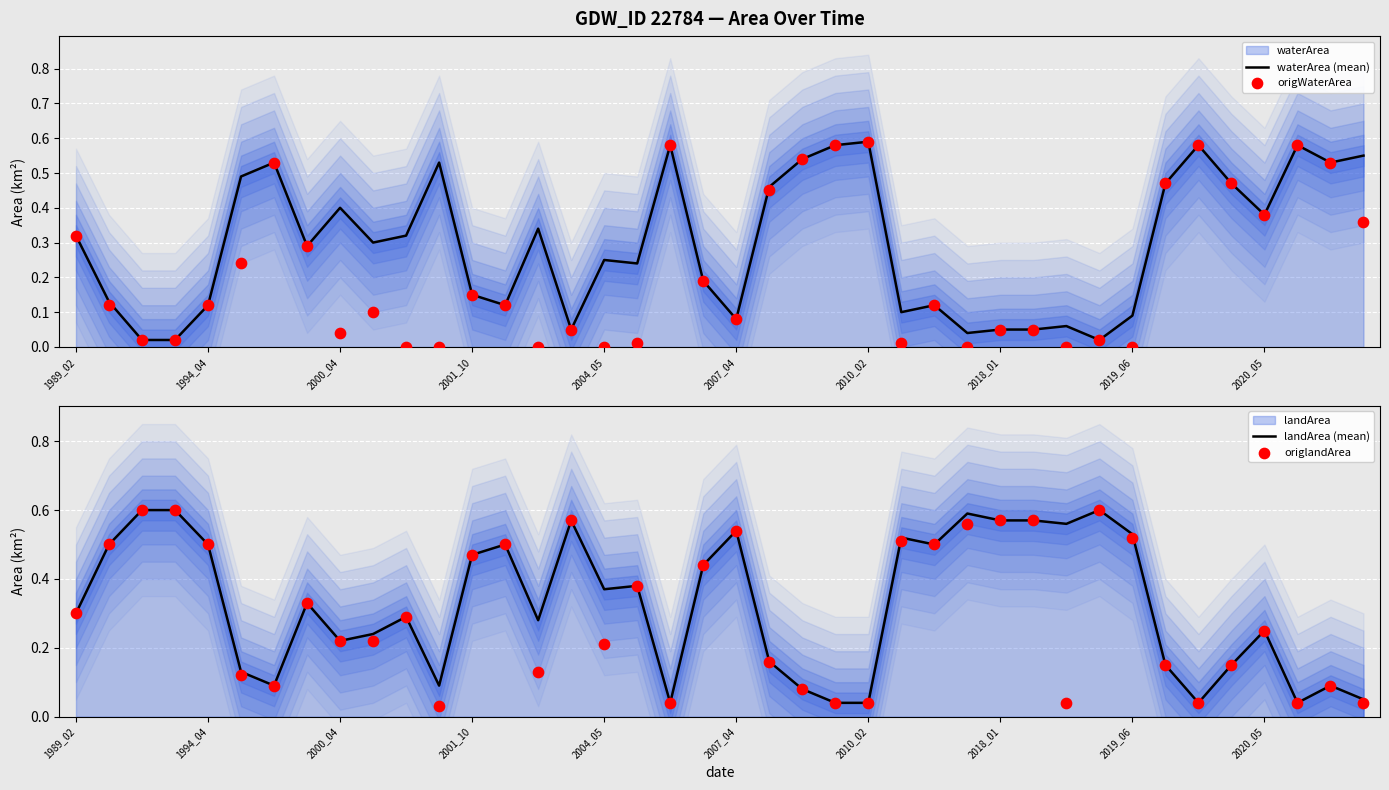

At how many categories does at least one series exceed 0?

40